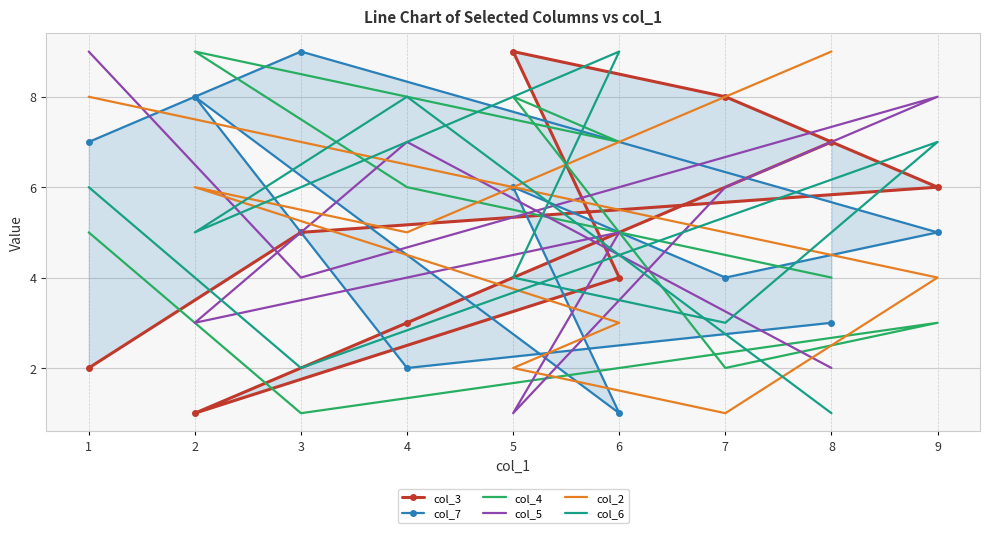

Between which two adjacent categories do col_3 and col_5 first intersect?

1 and 3